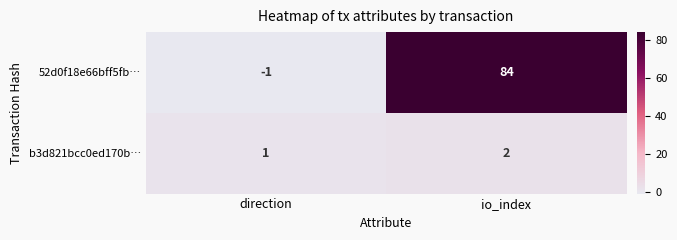

At which label is 52d0f18e66bff5fb… closest to 41?

direction